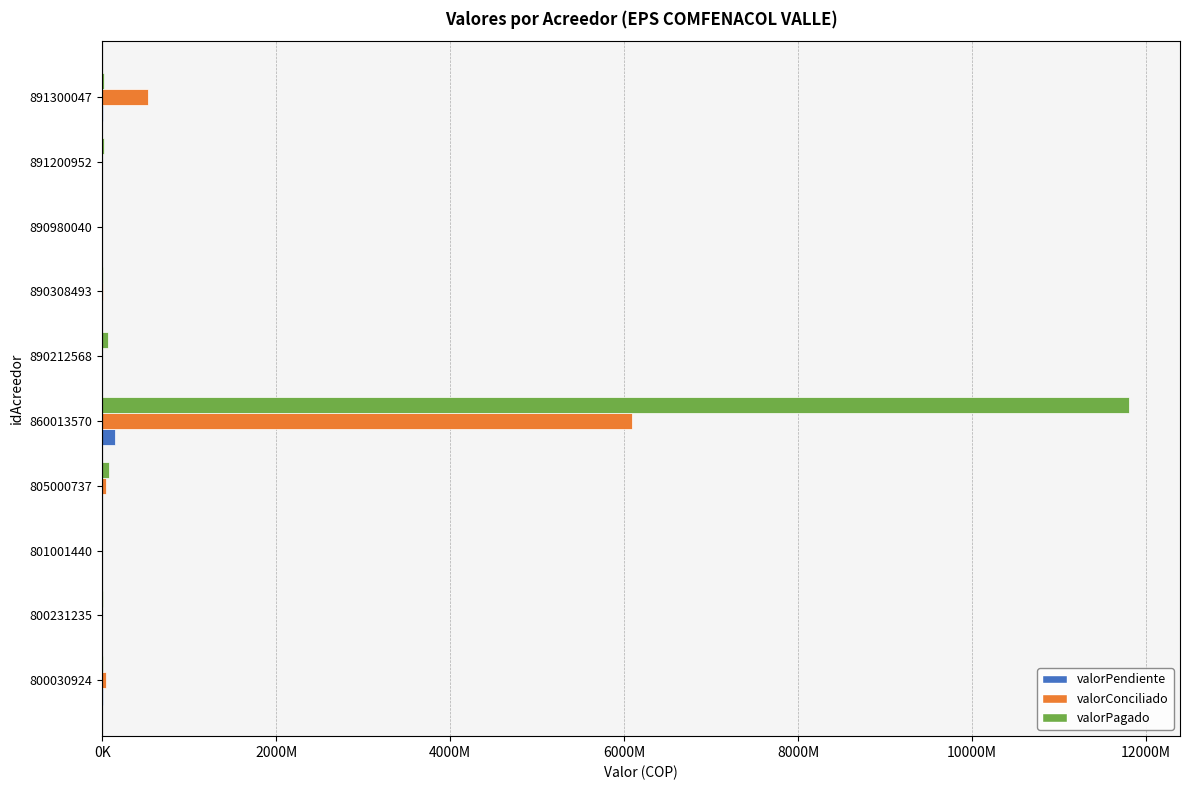

Which series has the largest range (max minus min)?

valorPagado